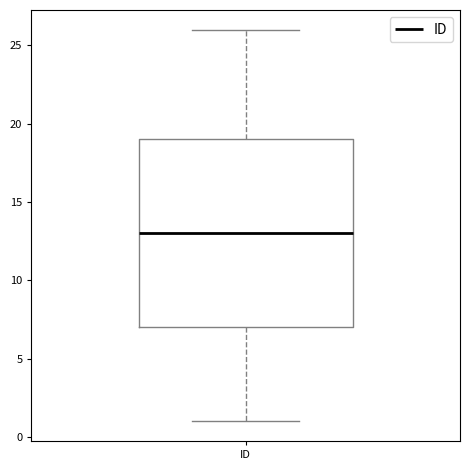

Read this box plot against the y-axis: the position of the median line, the range covered by the box, and the ends of both whiskers. The values are not printed on the chart, so give them approximately, as read against the axis.

median 13, box 7 to 19, whiskers 1 to 26